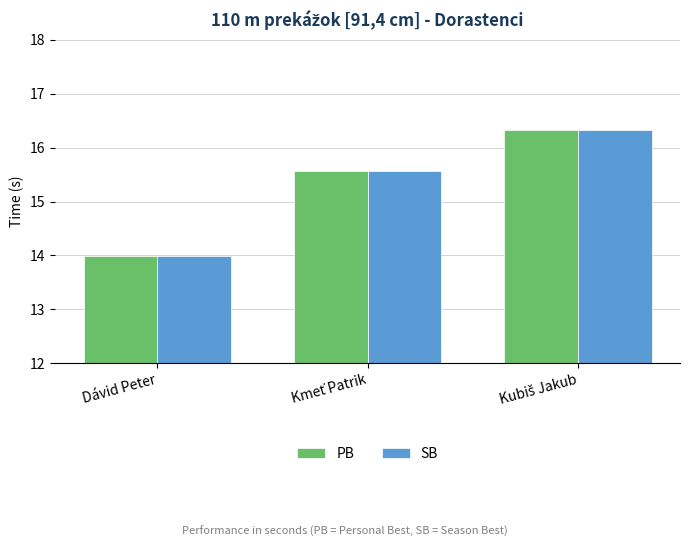

What is the difference between the maximum and minimum values in the PB series?

2.3